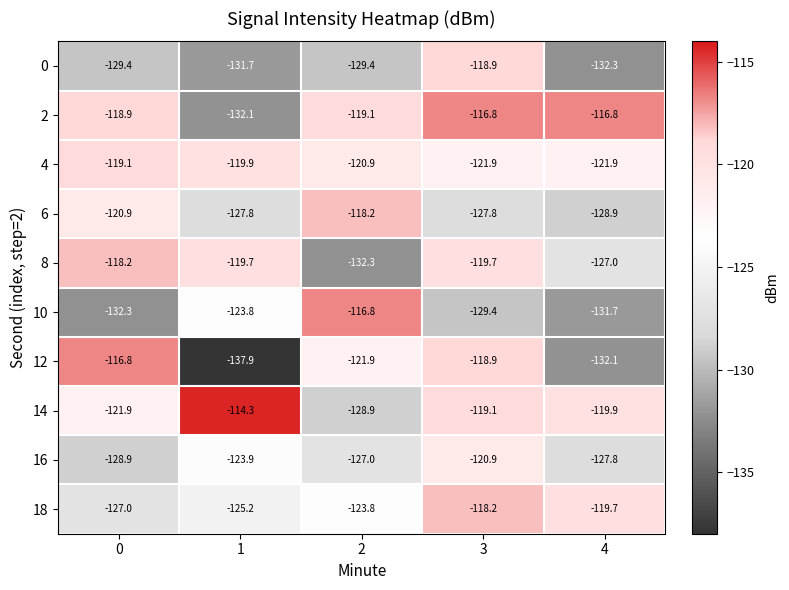

What value does the 0 series have at 1?

-131.7